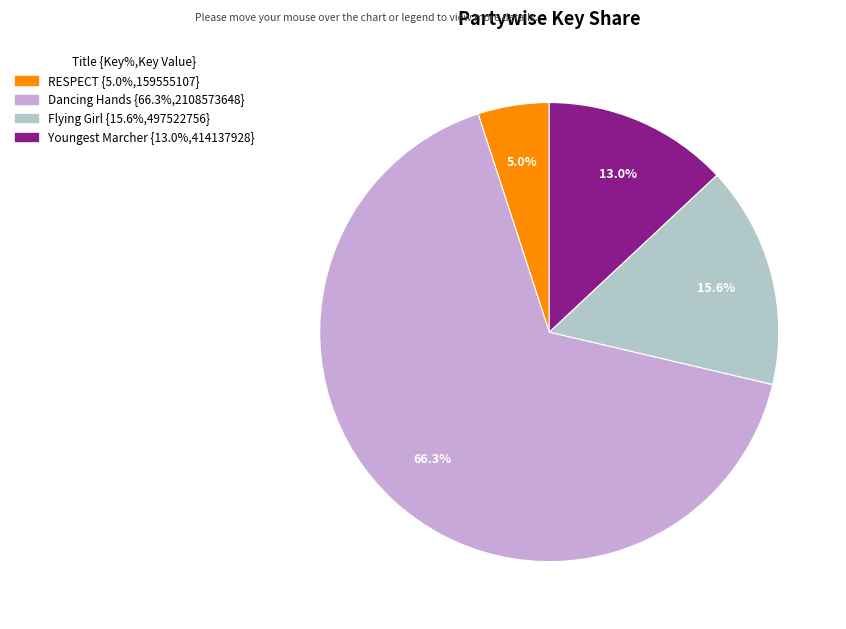

True or false: Youngest Marcher accounts for 13% of the total.

True